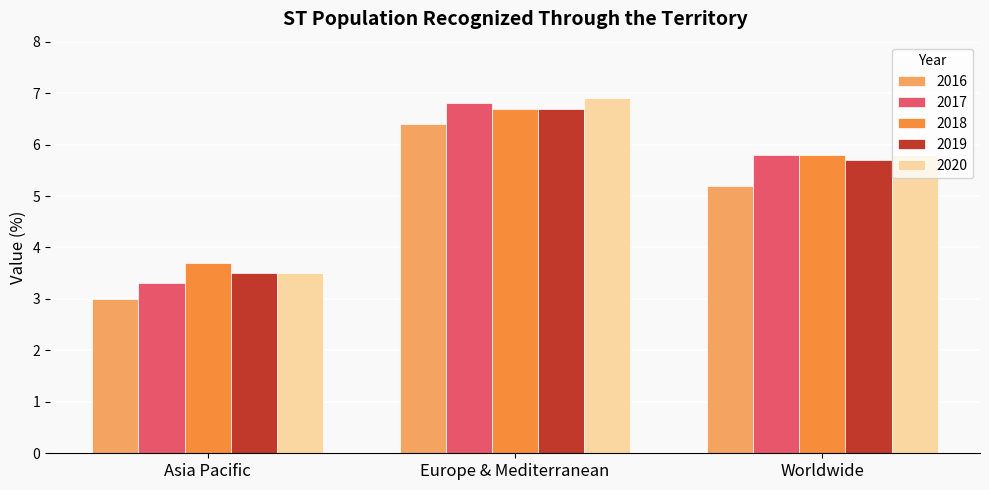

How many bars are there in total?

15